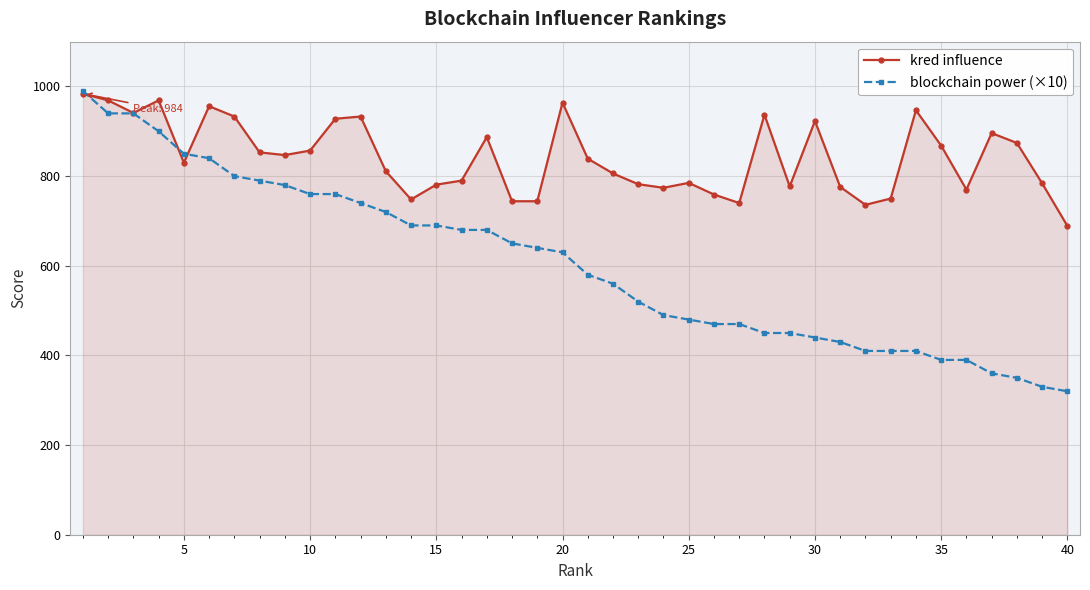

Rank the series by their average value, from lowest to highest.

blockchain power (×10), kred influence